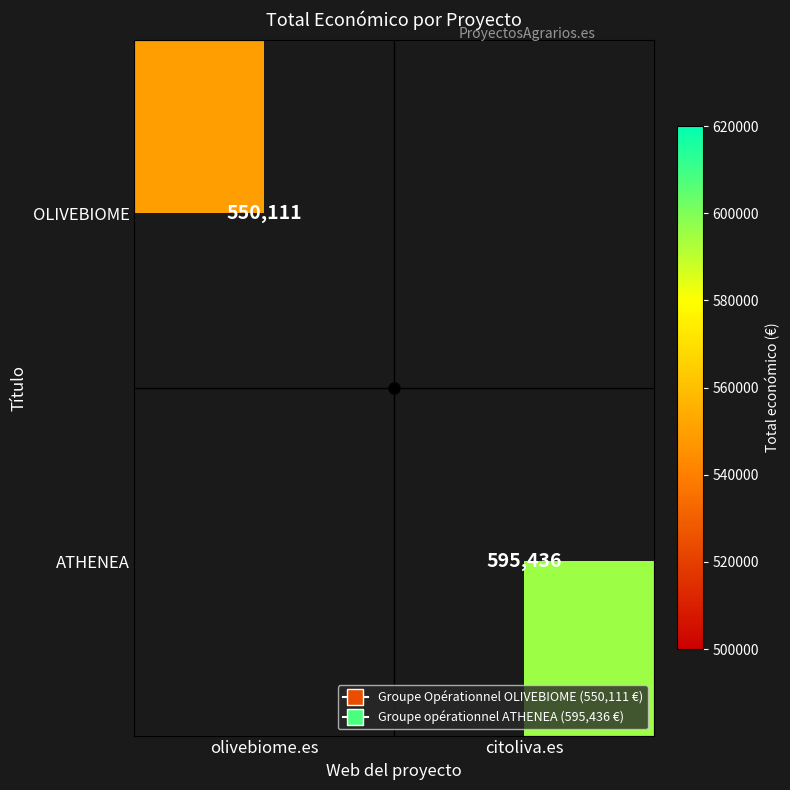

What value does the ATHENEA series have at citoliva.es?

595436.0